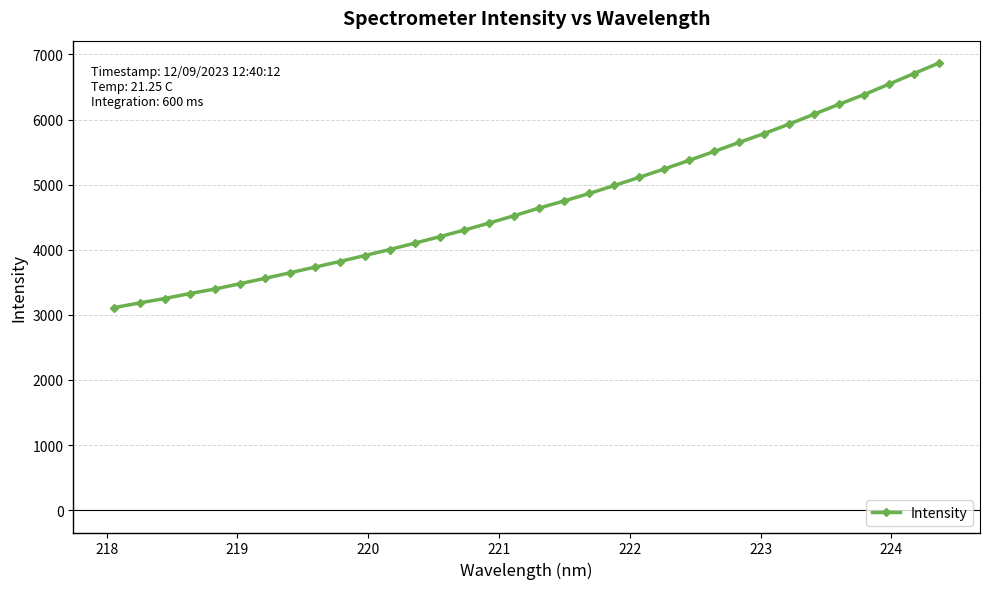

What is the maximum value shown in the chart?

6868.4